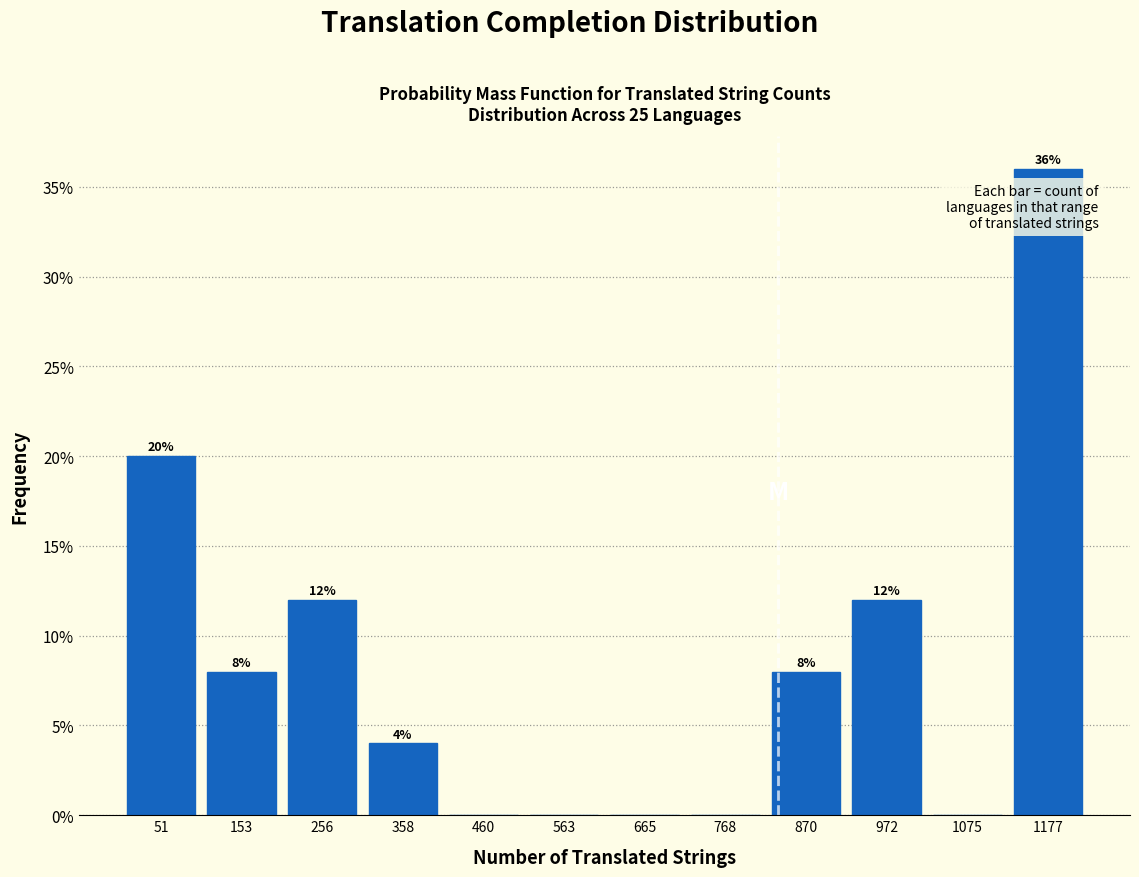

Over which range of the x-axis is the bar tallest?

1120 to 1220